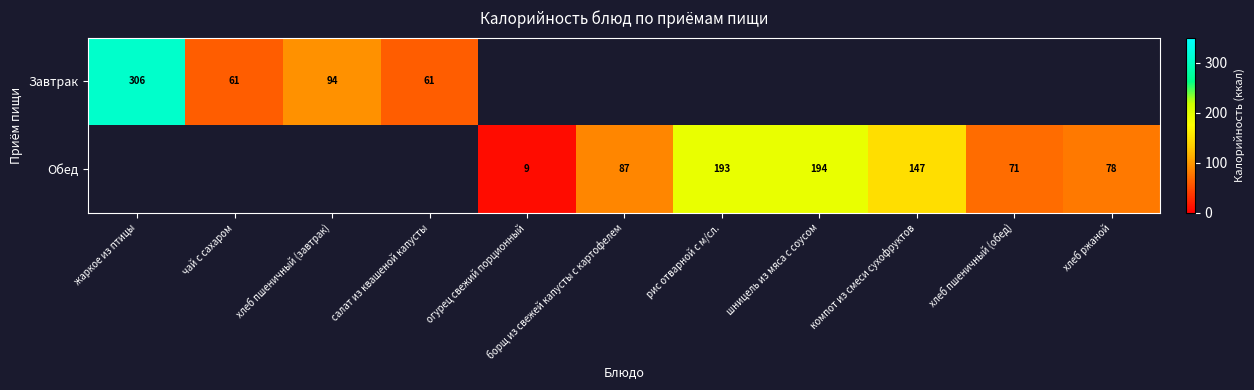

Is it true that Обед equals 193 at рис отварной с м/сл.?

True